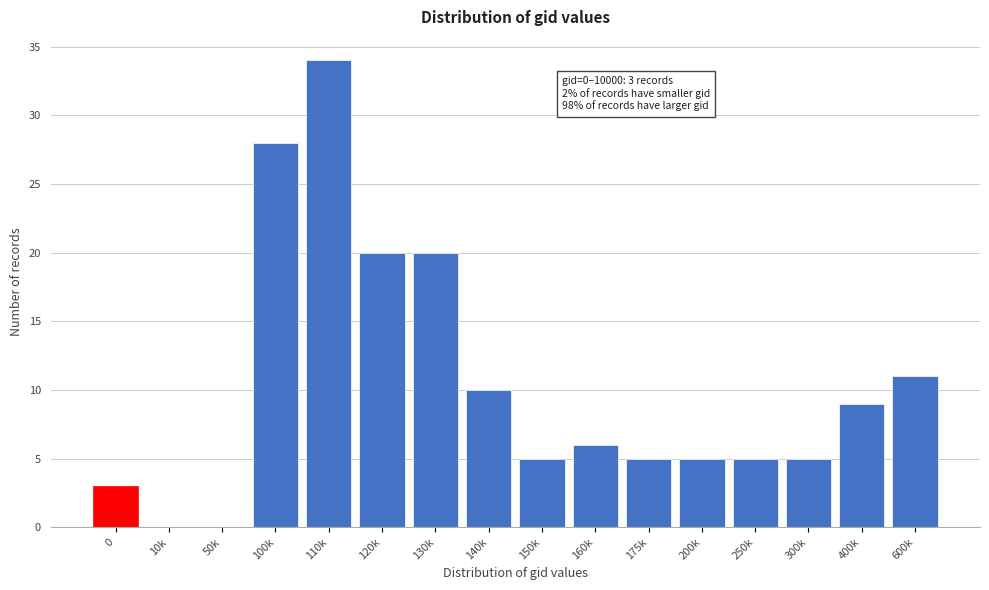

Reading left to right, transcribe all the data shown in this chart.

0=3	10k=0	50k=0	100k=28	110k=34	120k=20	130k=20	140k=10	150k=5	160k=6	175k=5	200k=5	250k=5	300k=5	400k=9	600k=11